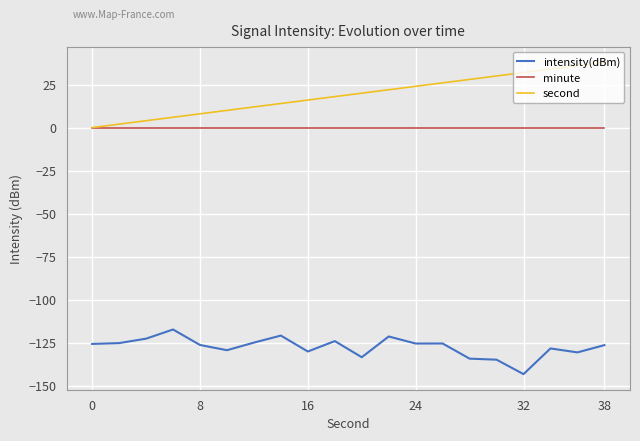

Rank the series by their maximum value, from lowest to highest.

intensity(dBm), minute, second